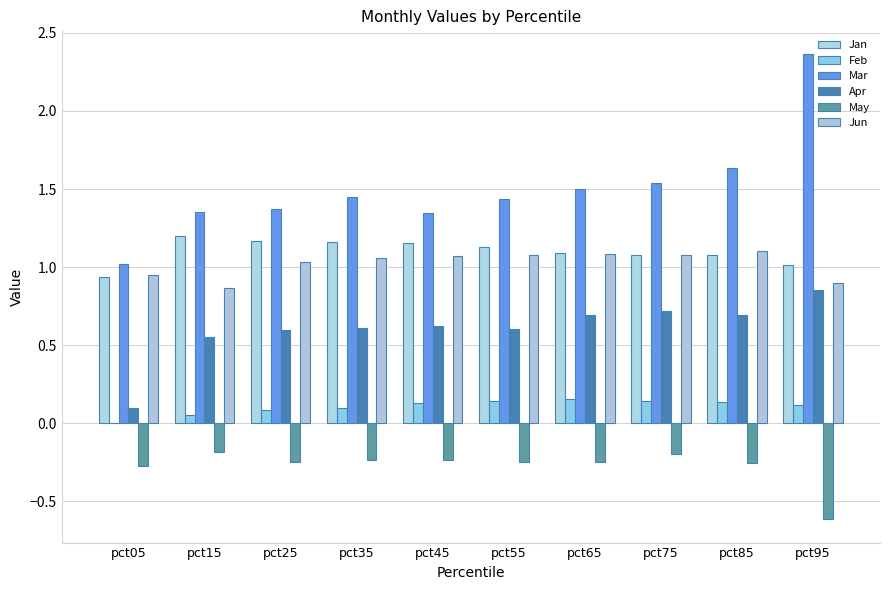

Reading left to right, what are all the values shown in this chart?

Jan: pct05=0.9	pct15=1.2	pct25=1.2	pct35=1.2	pct45=1.2	pct55=1.1	pct65=1.1	pct75=1.1	pct85=1.1	pct95=1.0
Feb: pct05=-0.0	pct15=0.1	pct25=0.1	pct35=0.1	pct45=0.1	pct55=0.1	pct65=0.2	pct75=0.1	pct85=0.1	pct95=0.1
Mar: pct05=1.0	pct15=1.4	pct25=1.4	pct35=1.4	pct45=1.3	pct55=1.4	pct65=1.5	pct75=1.5	pct85=1.6	pct95=2.4
Apr: pct05=0.1	pct15=0.6	pct25=0.6	pct35=0.6	pct45=0.6	pct55=0.6	pct65=0.7	pct75=0.7	pct85=0.7	pct95=0.9
May: pct05=-0.3	pct15=-0.2	pct25=-0.2	pct35=-0.2	pct45=-0.2	pct55=-0.2	pct65=-0.2	pct75=-0.2	pct85=-0.3	pct95=-0.6
Jun: pct05=0.9	pct15=0.9	pct25=1.0	pct35=1.1	pct45=1.1	pct55=1.1	pct65=1.1	pct75=1.1	pct85=1.1	pct95=0.9